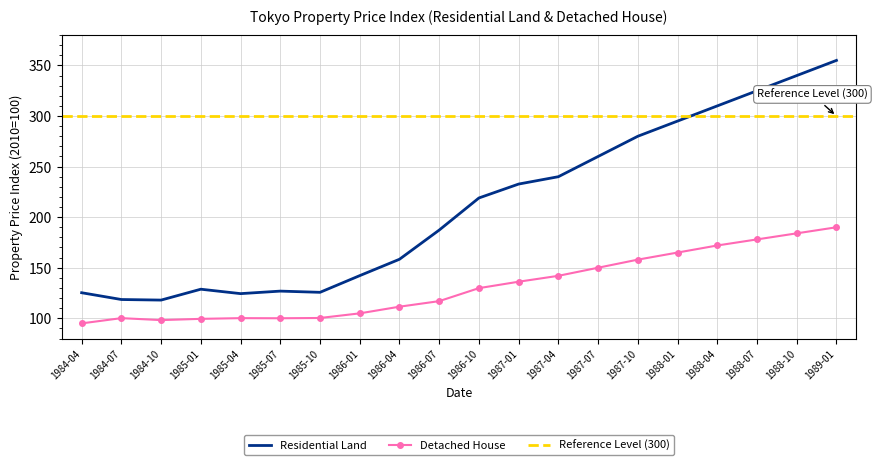

Rank the categories by Detached House value from lowest to highest.

1984-04, 1984-10, 1985-01, 1985-07, 1985-04, 1984-07, 1985-10, 1986-01, 1986-04, 1986-07, 1986-10, 1987-01, 1987-04, 1987-07, 1987-10, 1988-01, 1988-04, 1988-07, 1988-10, 1989-01